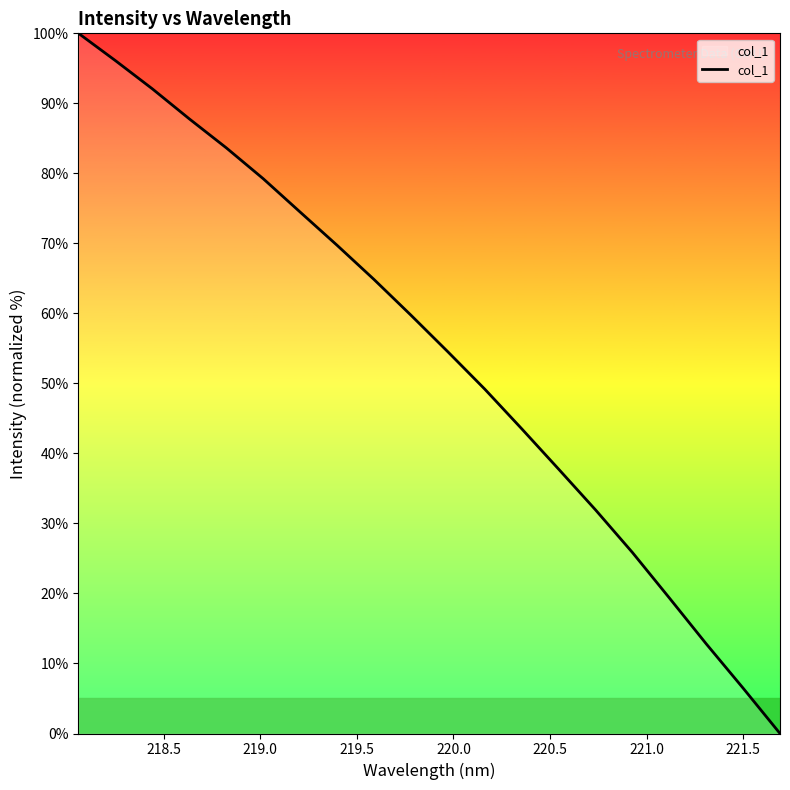

Is this an area chart (filled region under the line)?

No